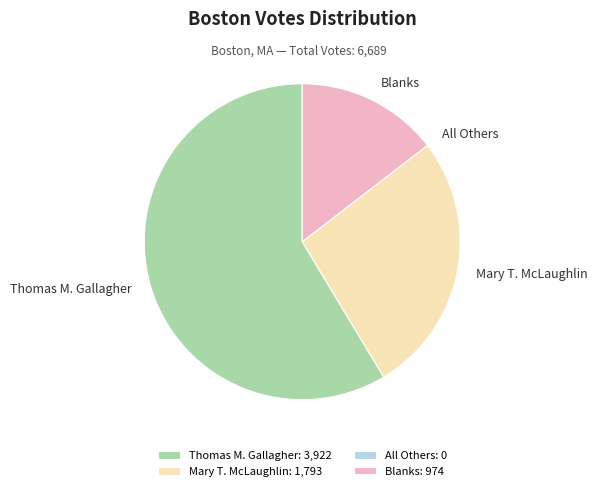

Between Blanks: 974 and Mary T. McLaughlin: 1,793, which is larger?

Mary T. McLaughlin: 1,793